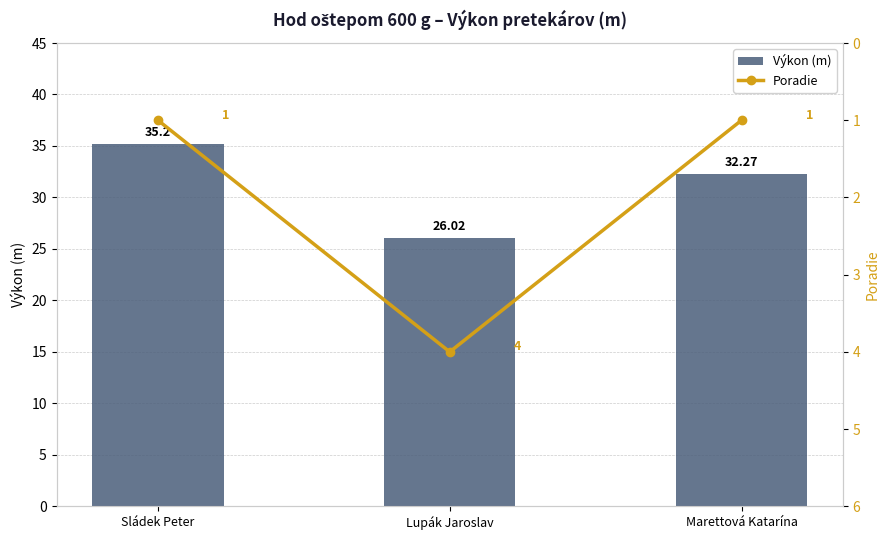

At Marettová Katarína, list the series in order from smallest to largest.

Poradie, Výkon (m)